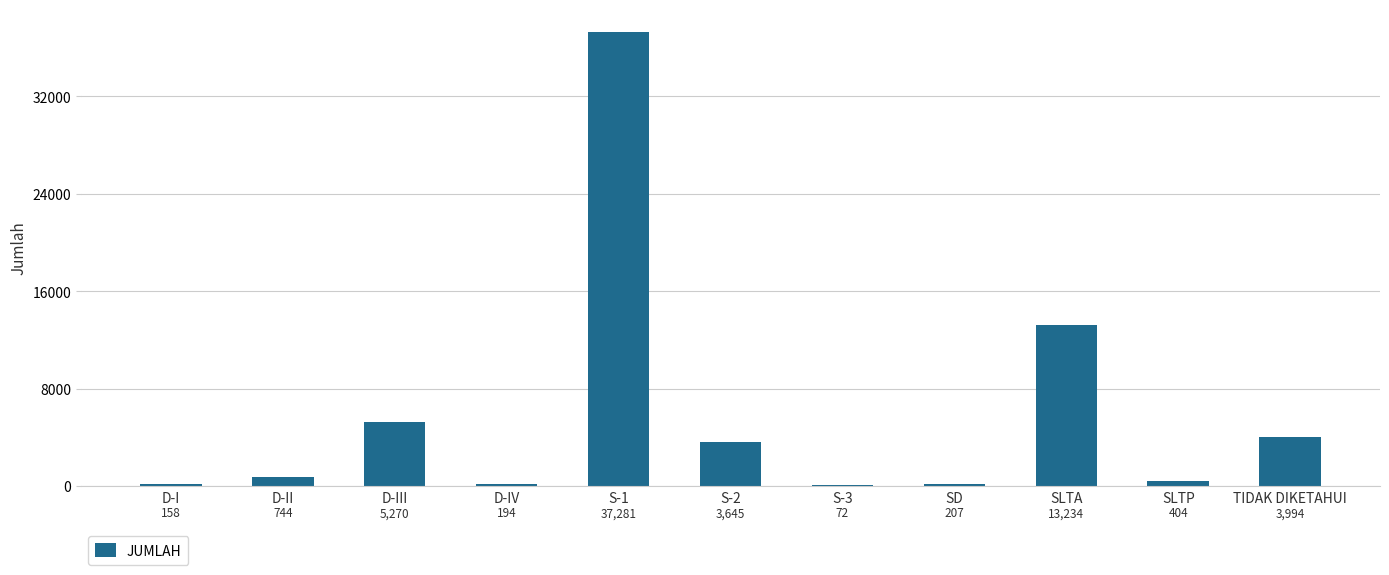

Are the bars horizontal?

No